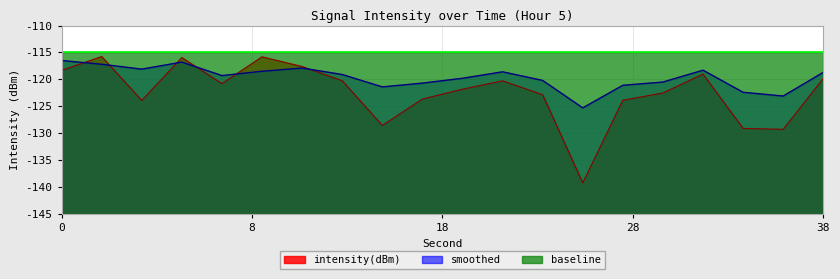

True or false: intensity(dBm) and smoothed intersect in this chart.

True